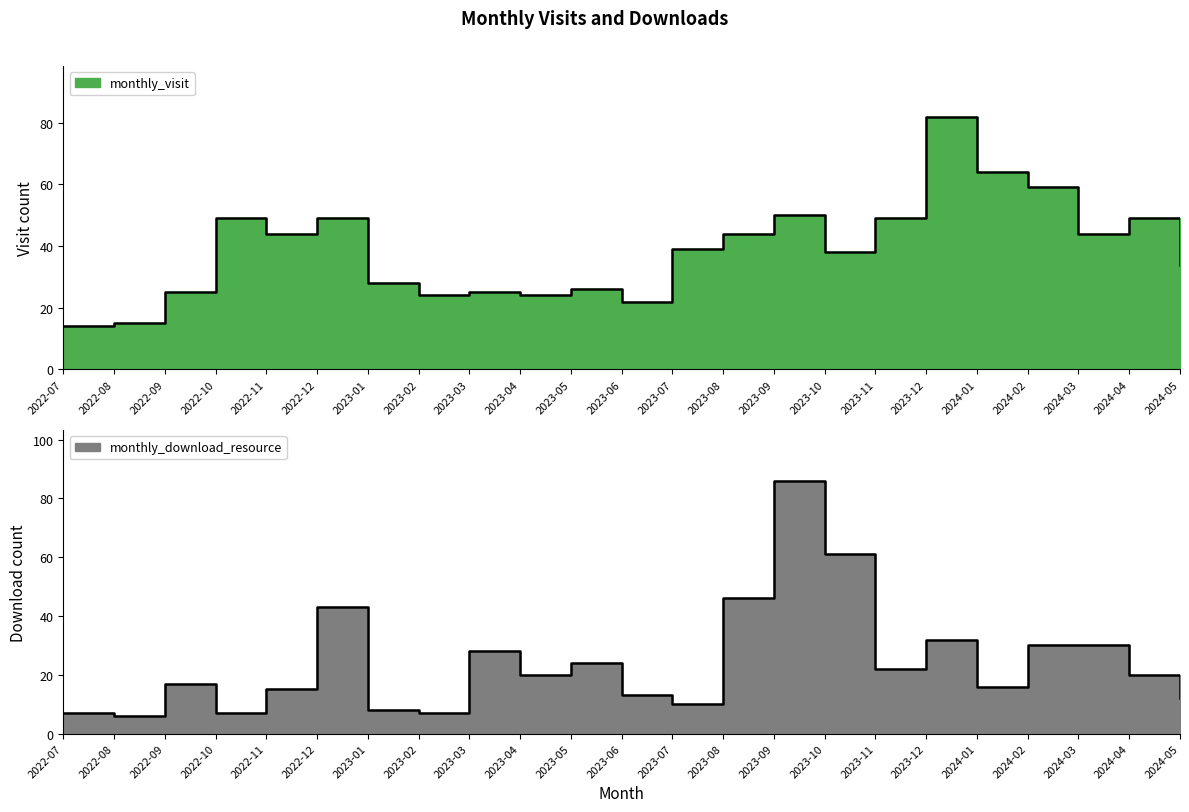

What is the label of the 12th point from the right?

2023-06